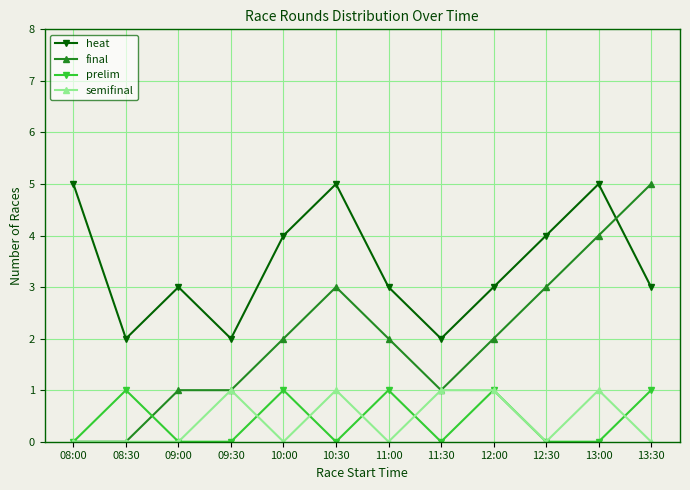

Reading left to right, extract all data points from this chart.

heat: 5	2	3	2	4	5	3	2	3	4	5	3
final: 0	0	1	1	2	3	2	1	2	3	4	5
prelim: 0	1	0	0	1	0	1	0	1	0	0	1
semifinal: 0	0	0	1	0	1	0	1	1	0	1	0